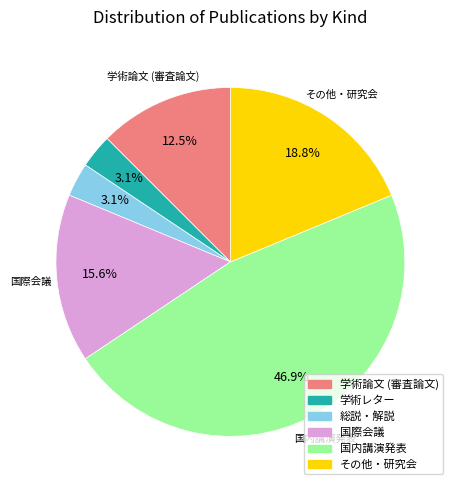

Between 学術レター and 国際会議, which is larger?

国際会議